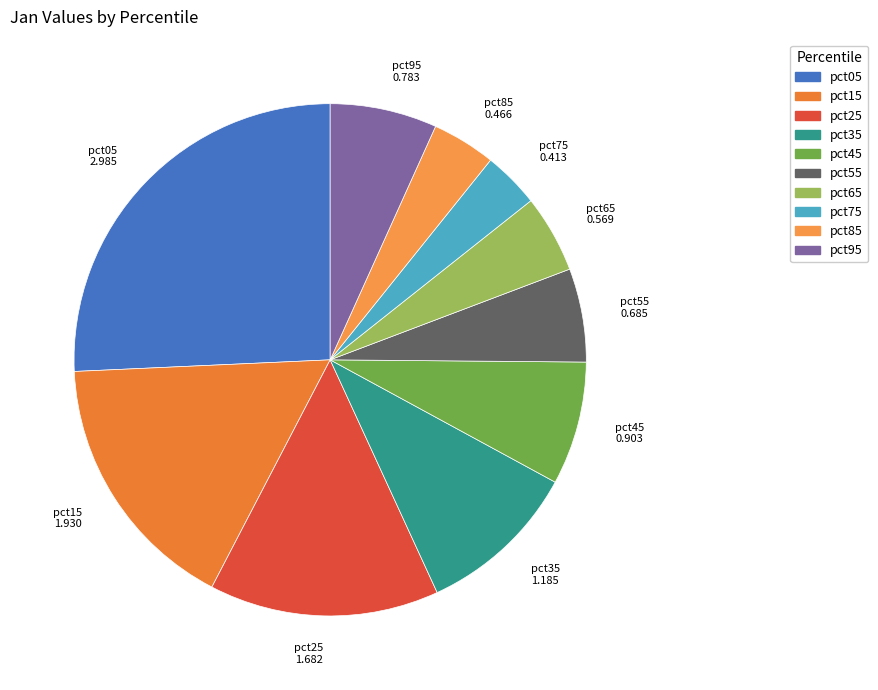

Is there any slice that represents more than half of the pie?

No